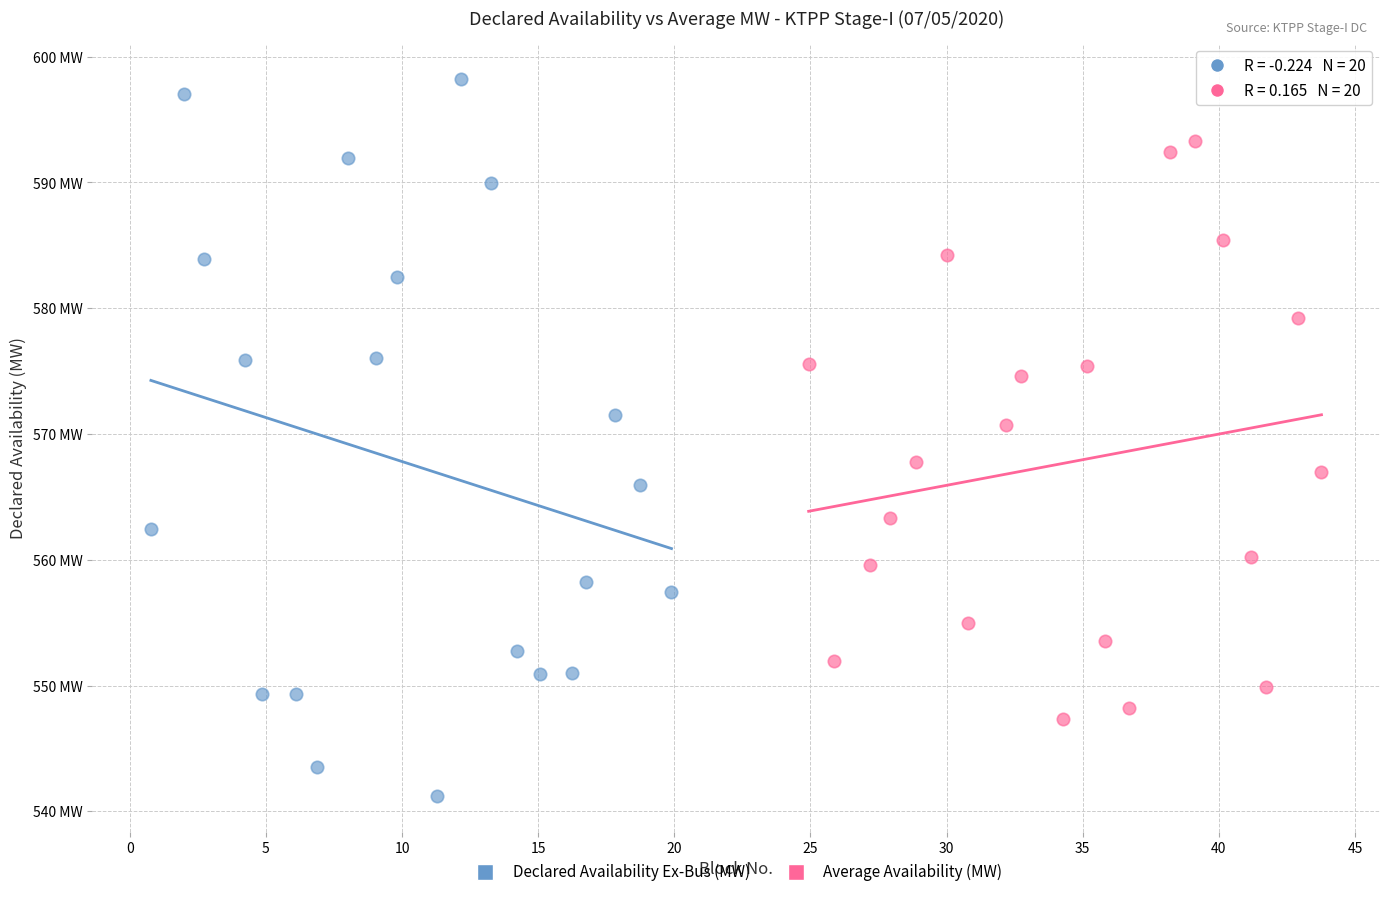

What are all the series names shown in the legend?

Declared Availability Ex-Bus (MW), Average Availability (MW)